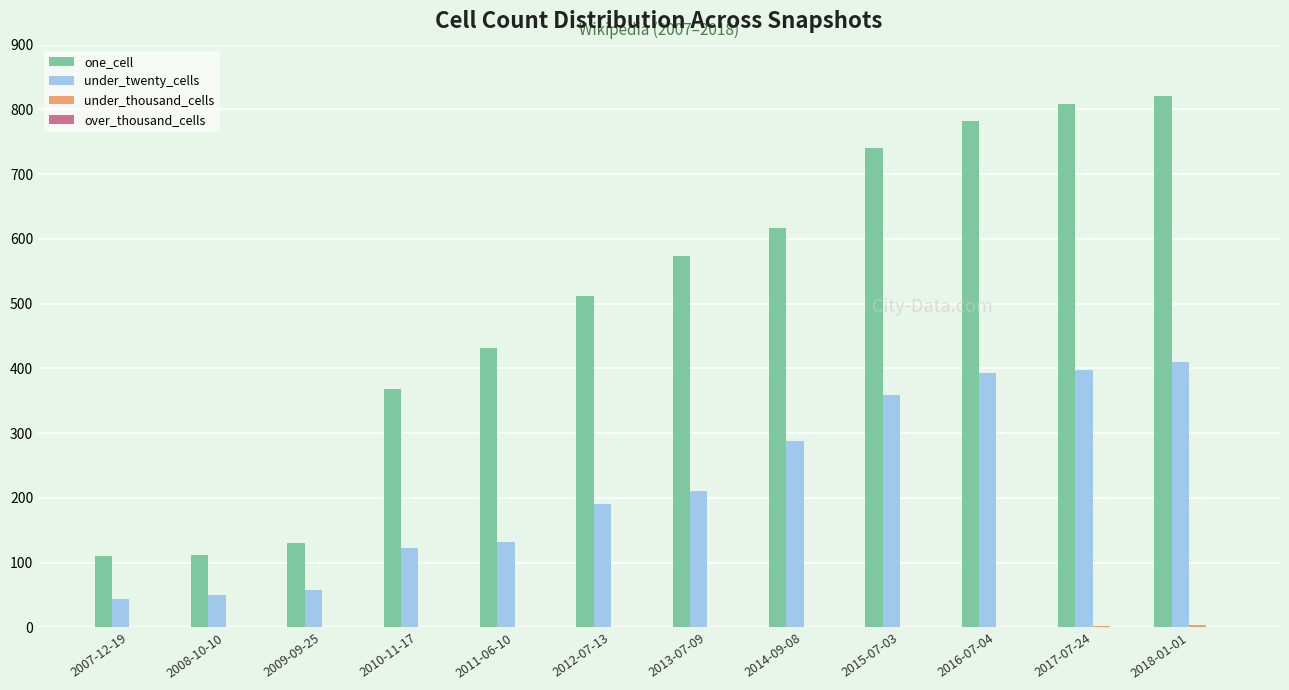

Read the under_twenty_cells value at 2008-10-10, to the nearest 10.

50